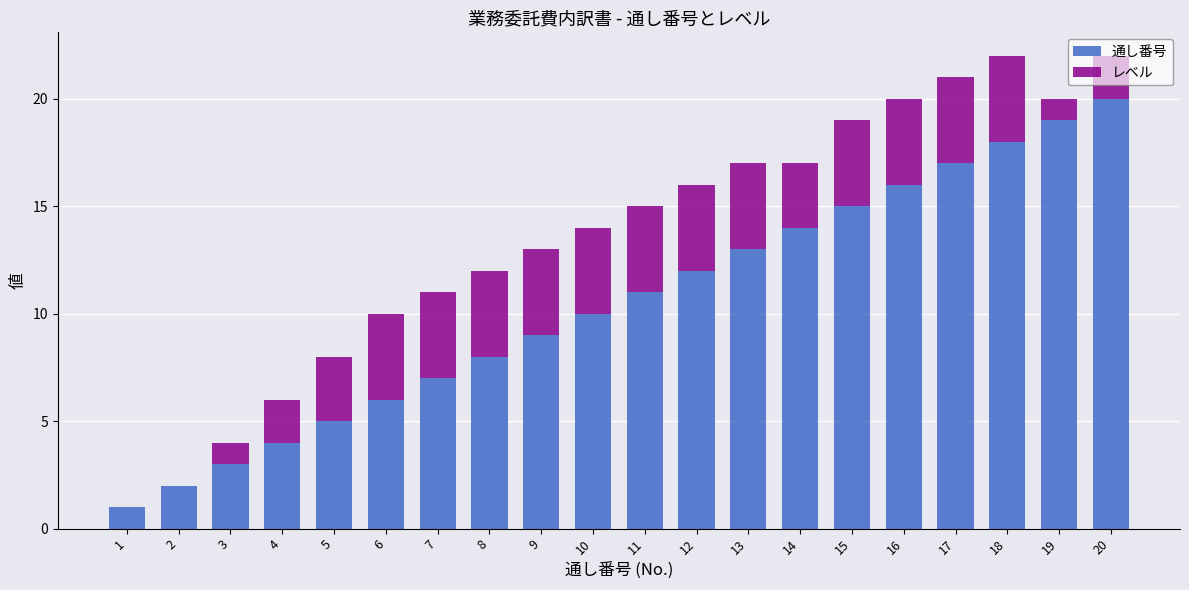

At which label does 通し番号 reach its peak?

20